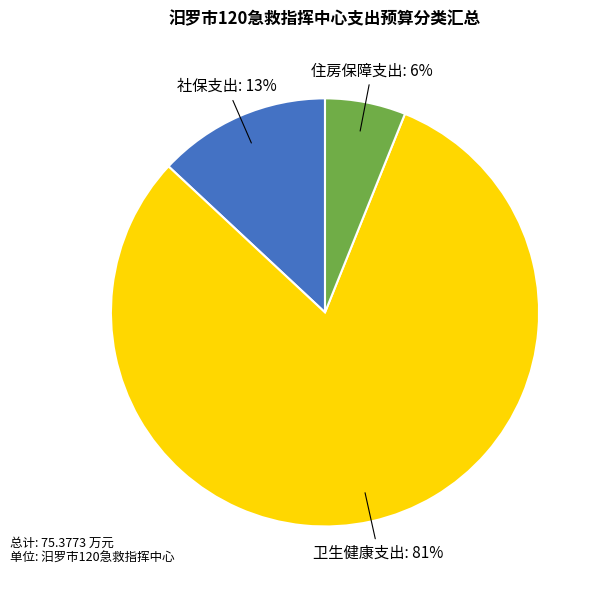

To the nearest percent, what is the difference between the largest and smallest slice percentages?

75%